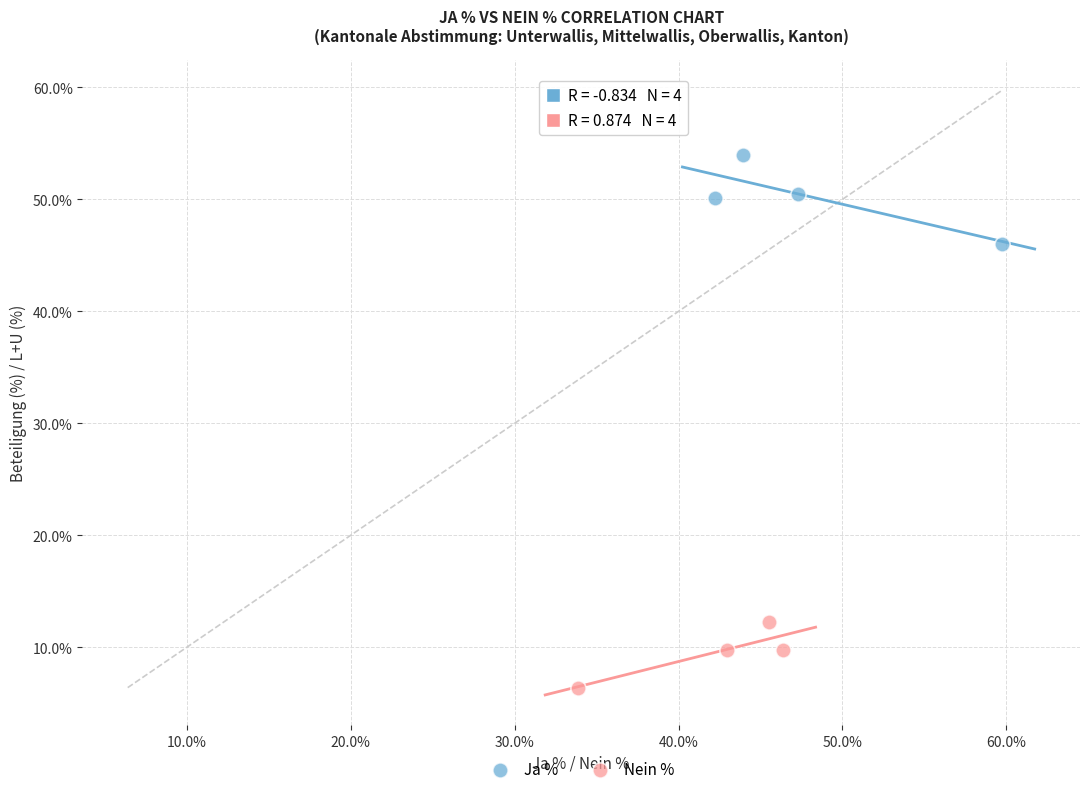

Which series reaches the minimum Y coordinate?

Nein %